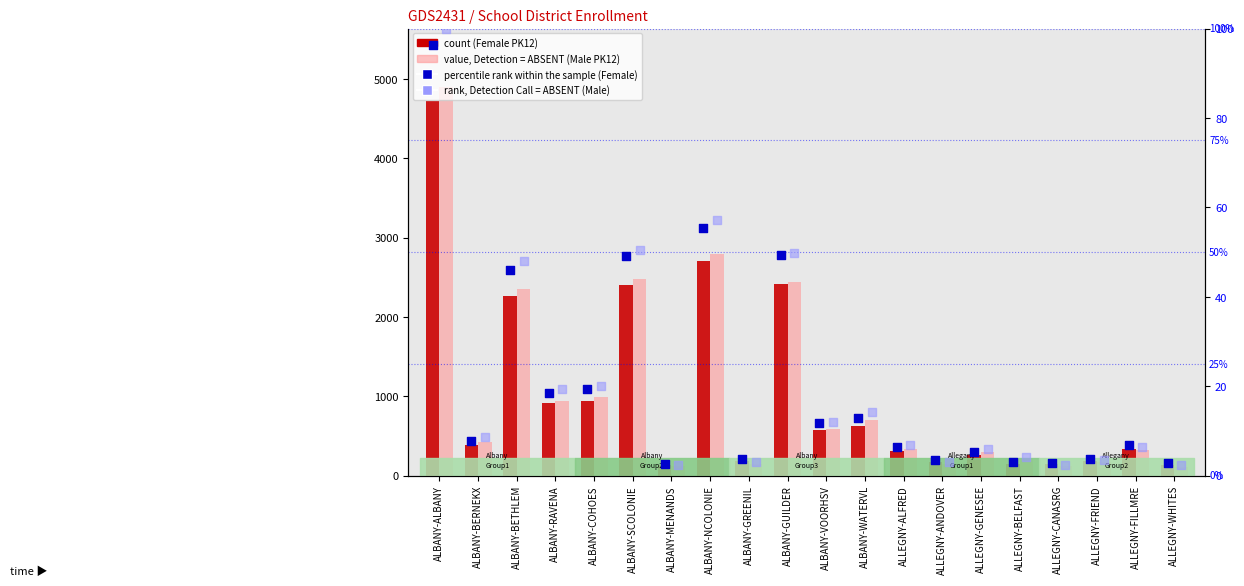

Which series contains the highest Y value?

value, Detection = ABSENT (Male PK12)